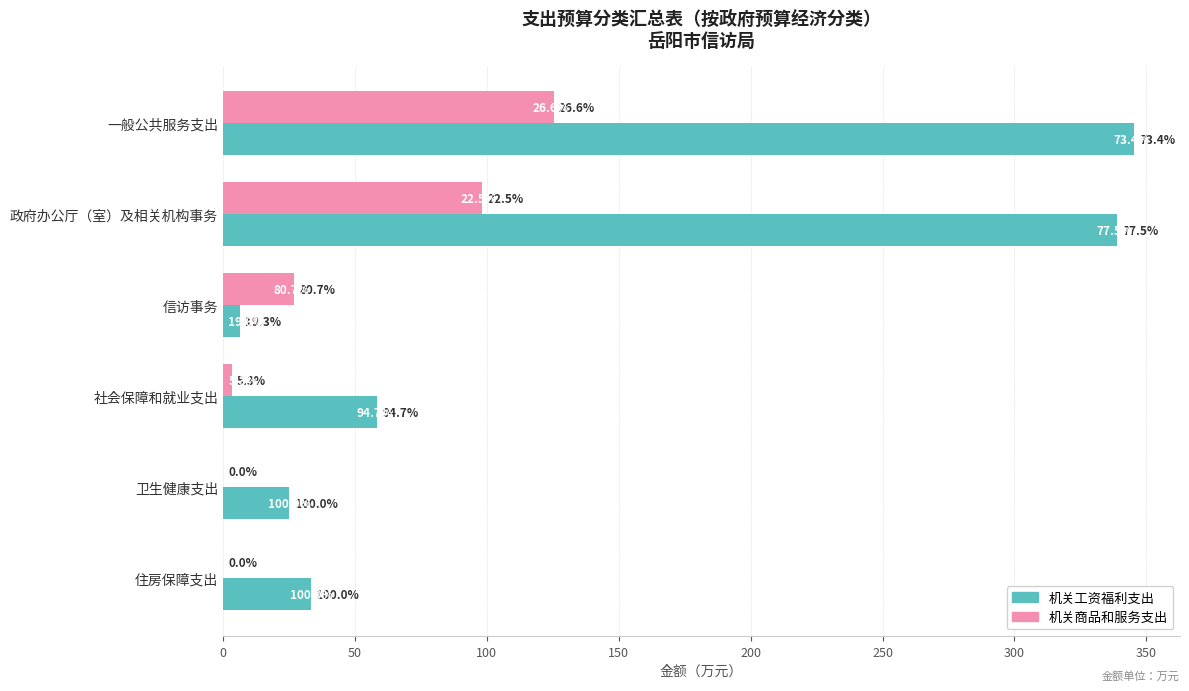

How many positive values does the 机关商品和服务支出 series have?

4